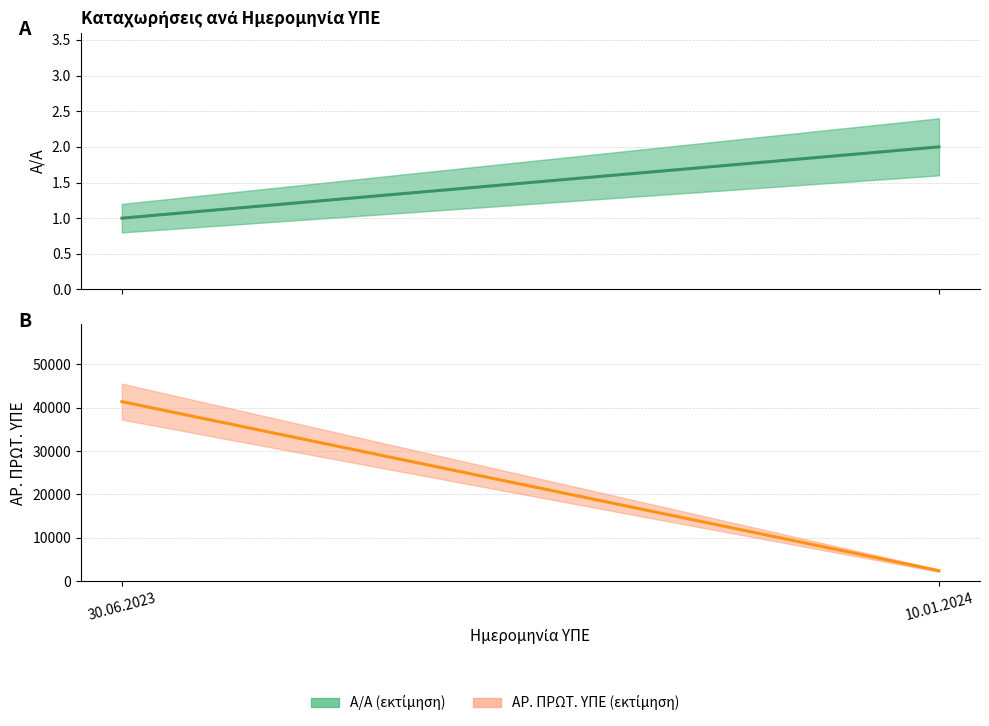

Count the Α/Α values in the range 1 to 2.

2